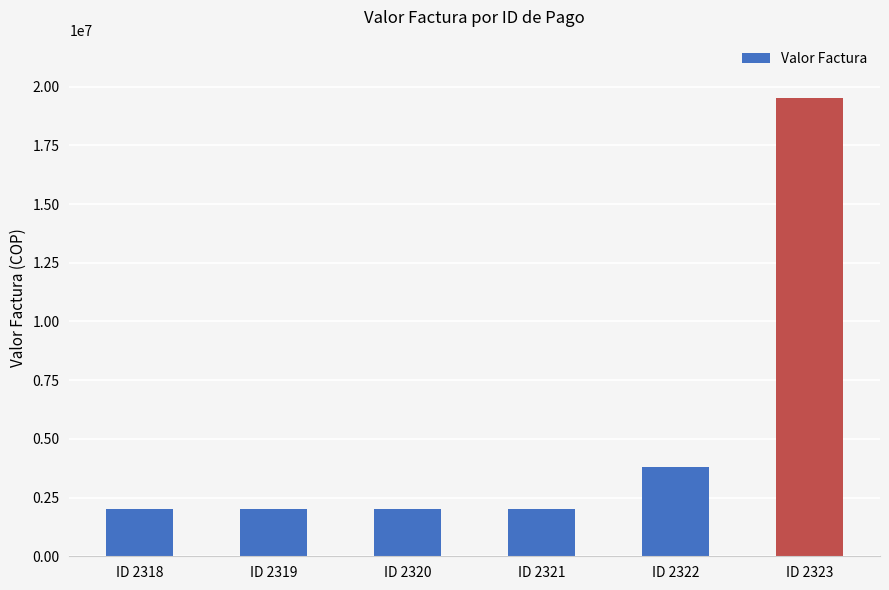

Which has a higher value, ID 2322 or ID 2323?

ID 2323